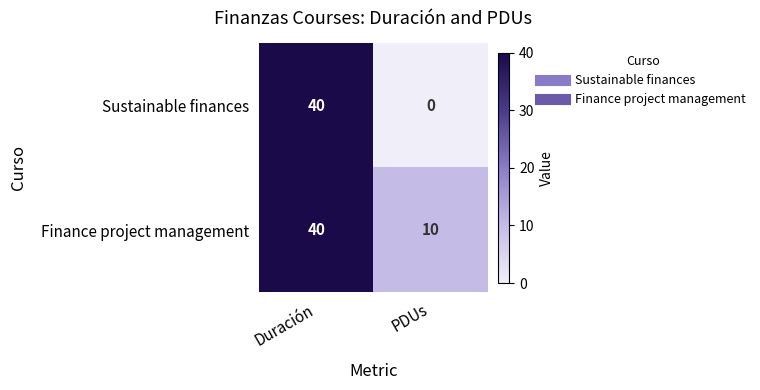

Rank the series at PDUs from highest to lowest value.

Finance project management, Sustainable finances